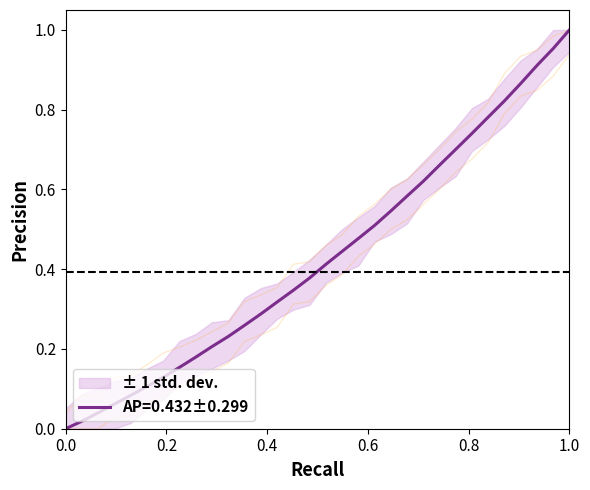

Which has a higher value, 223.7895 or 219.0156?

223.7895